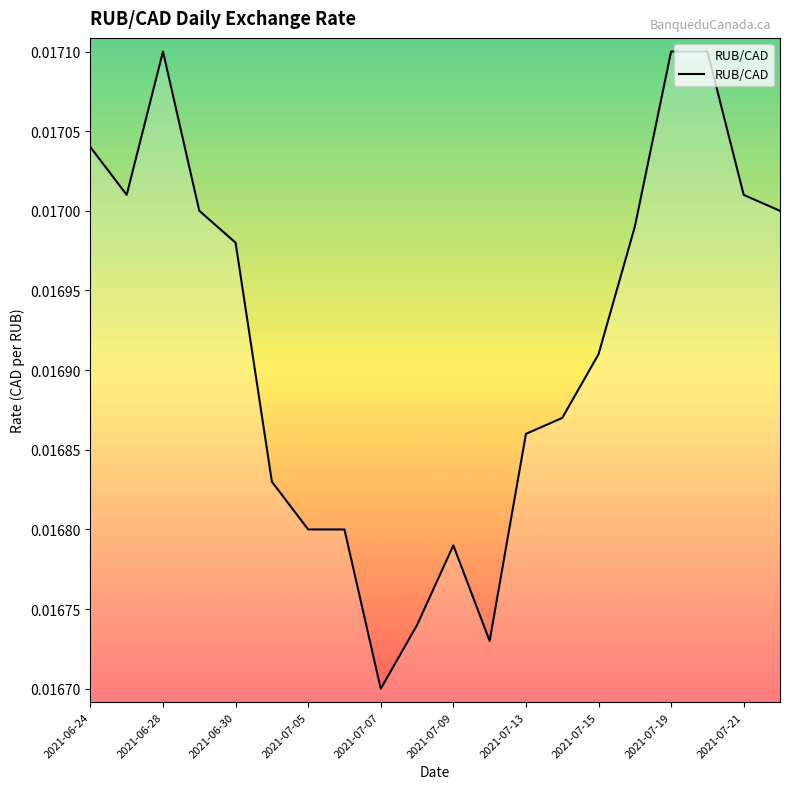

Where is the data nearest to the value 0?

2021-07-07